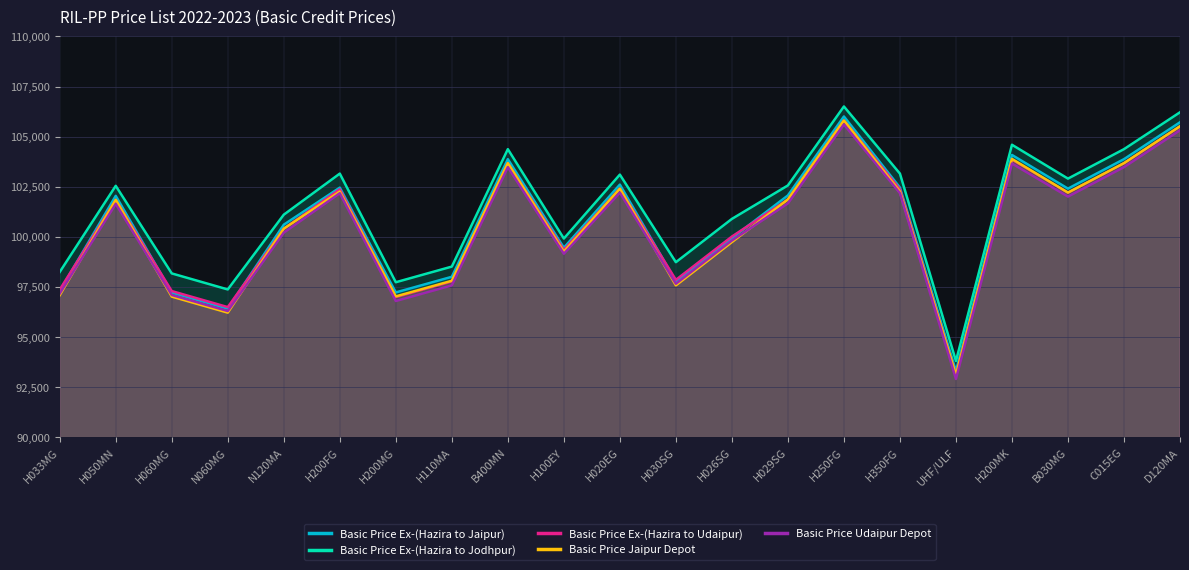

Rank the series at H026SG from lowest to highest value.

Basic Price Jaipur Depot, Basic Price Udaipur Depot, Basic Price Ex-(Hazira to Jaipur), Basic Price Ex-(Hazira to Udaipur), Basic Price Ex-(Hazira to Jodhpur)